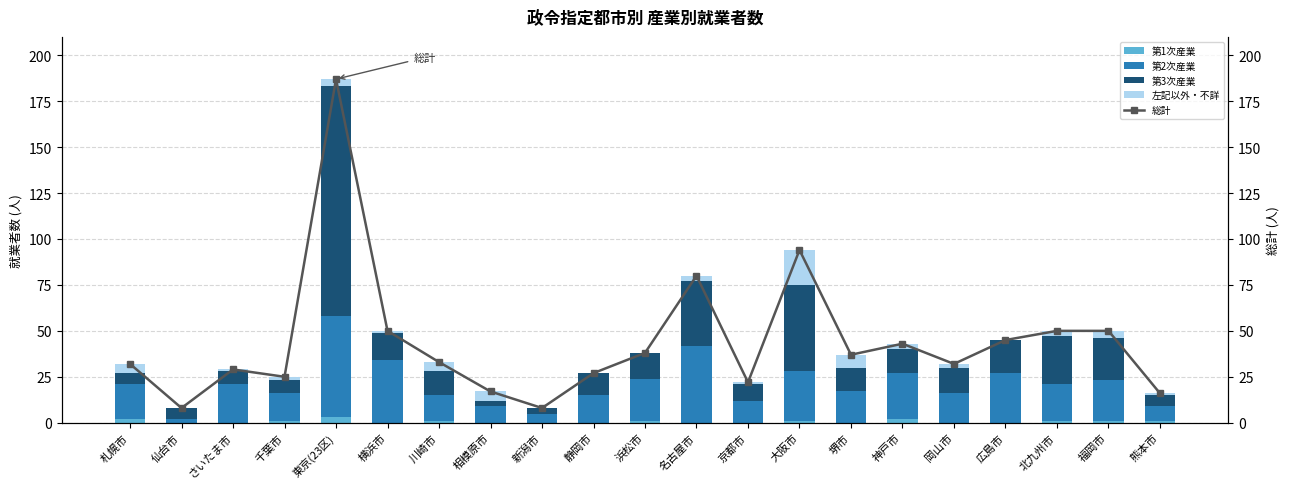

Reading left to right, transcribe all the data shown in this chart.

第1次産業: 札幌市=2	仙台市=0	さいたま市=0	千葉市=1	東京(23区)=3	横浜市=0	川崎市=1	相模原市=0	新潟市=0	静岡市=0	浜松市=1	名古屋市=0	京都市=0	大阪市=1	堺市=0	神戸市=2	岡山市=0	広島市=0	北九州市=1	福岡市=1	熊本市=1
第2次産業: 札幌市=19	仙台市=2	さいたま市=21	千葉市=15	東京(23区)=55	横浜市=34	川崎市=14	相模原市=9	新潟市=5	静岡市=15	浜松市=23	名古屋市=42	京都市=12	大阪市=27	堺市=17	神戸市=25	岡山市=16	広島市=27	北九州市=20	福岡市=22	熊本市=8
第3次産業: 札幌市=6	仙台市=6	さいたま市=7	千葉市=7	東京(23区)=125	横浜市=15	川崎市=13	相模原市=3	新潟市=3	静岡市=12	浜松市=14	名古屋市=35	京都市=9	大阪市=47	堺市=13	神戸市=13	岡山市=14	広島市=18	北九州市=26	福岡市=23	熊本市=6
左記以外・不詳: 札幌市=5	仙台市=0	さいたま市=1	千葉市=2	東京(23区)=4	横浜市=1	川崎市=5	相模原市=5	新潟市=0	静岡市=0	浜松市=0	名古屋市=3	京都市=1	大阪市=19	堺市=7	神戸市=3	岡山市=2	広島市=0	北九州市=3	福岡市=4	熊本市=1
総計: 札幌市=32	仙台市=8	さいたま市=29	千葉市=25	東京(23区)=187	横浜市=50	川崎市=33	相模原市=17	新潟市=8	静岡市=27	浜松市=38	名古屋市=80	京都市=22	大阪市=94	堺市=37	神戸市=43	岡山市=32	広島市=45	北九州市=50	福岡市=50	熊本市=16